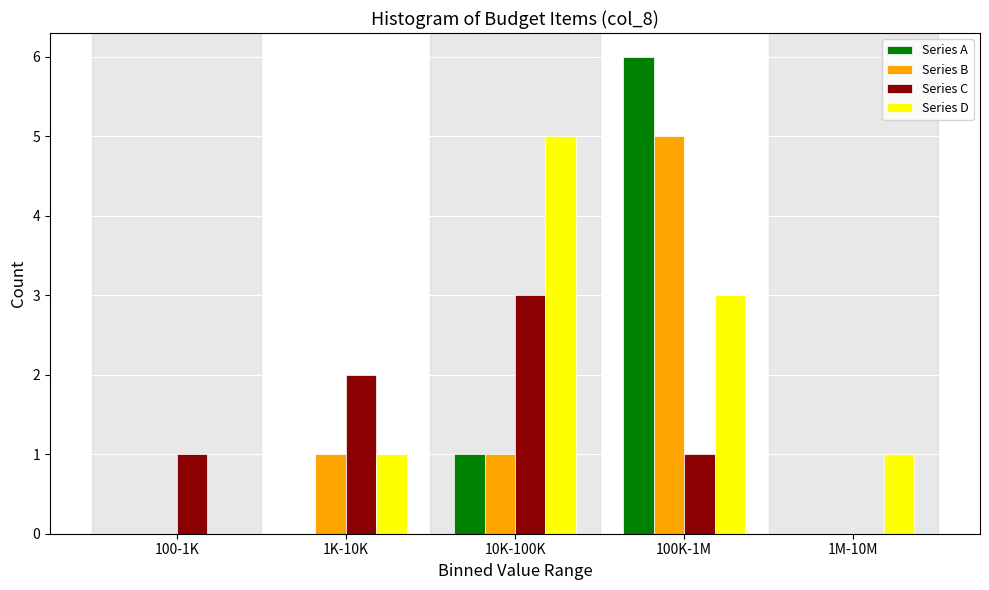

Reading left to right, list all the values displayed in this chart.

Series A: 100-1K=0	1K-10K=0	10K-100K=1	100K-1M=6	1M-10M=0
Series B: 100-1K=0	1K-10K=1	10K-100K=1	100K-1M=5	1M-10M=0
Series C: 100-1K=1	1K-10K=2	10K-100K=3	100K-1M=1	1M-10M=0
Series D: 100-1K=0	1K-10K=1	10K-100K=5	100K-1M=3	1M-10M=1